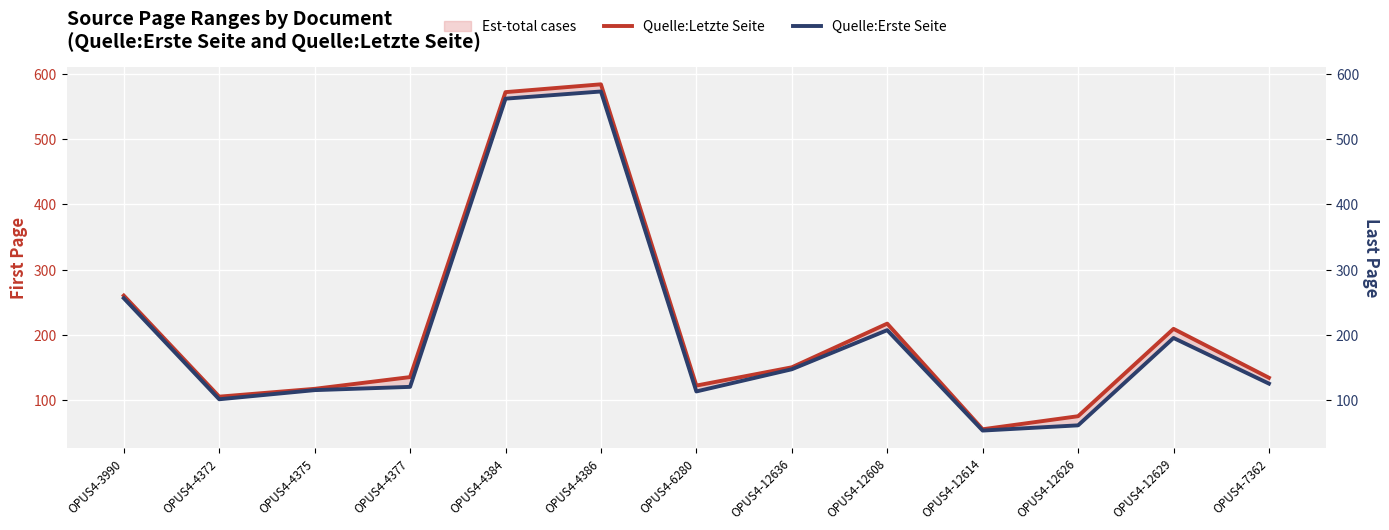

True or false: Quelle:Erste Seite and Quelle:Letzte Seite cross at least once.

False